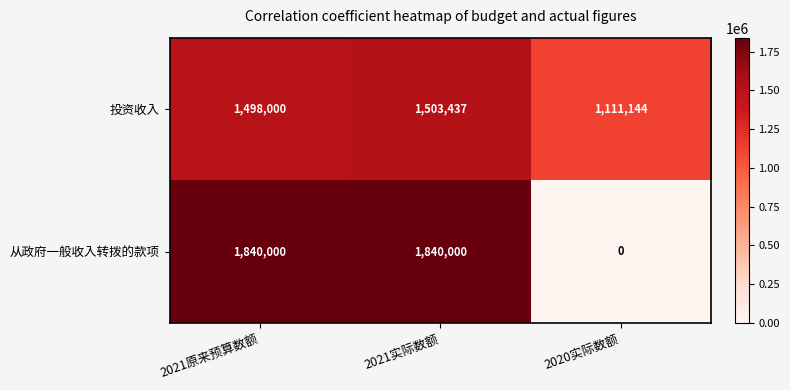

What is the approximate value of 从政府一般收入转拨的款项 at 2021原来预算数额?

1840000